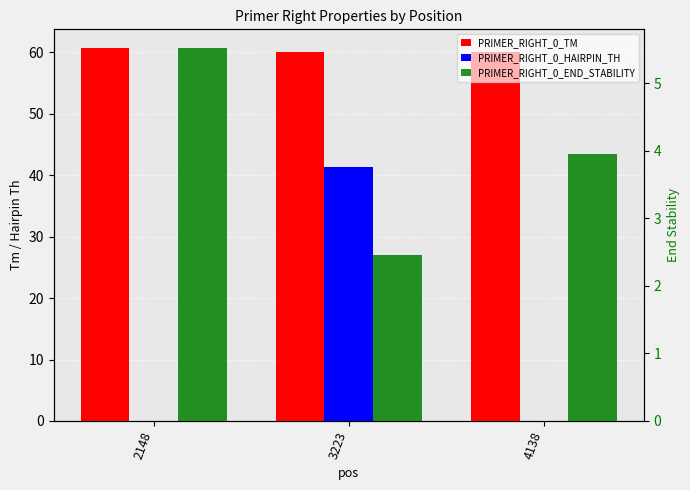

What is the maximum value shown in the chart?

60.7